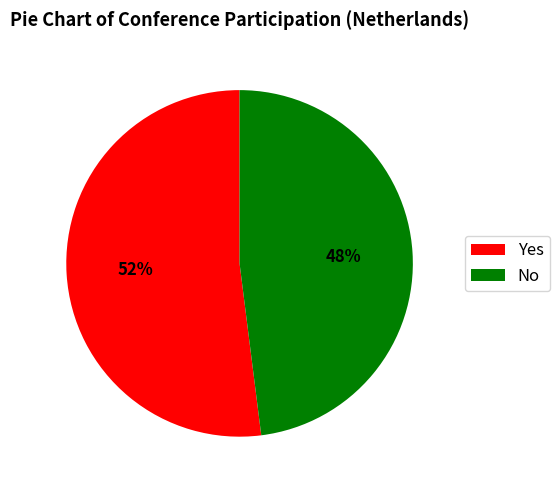

Rank the categories by value from highest to lowest.

Yes, No